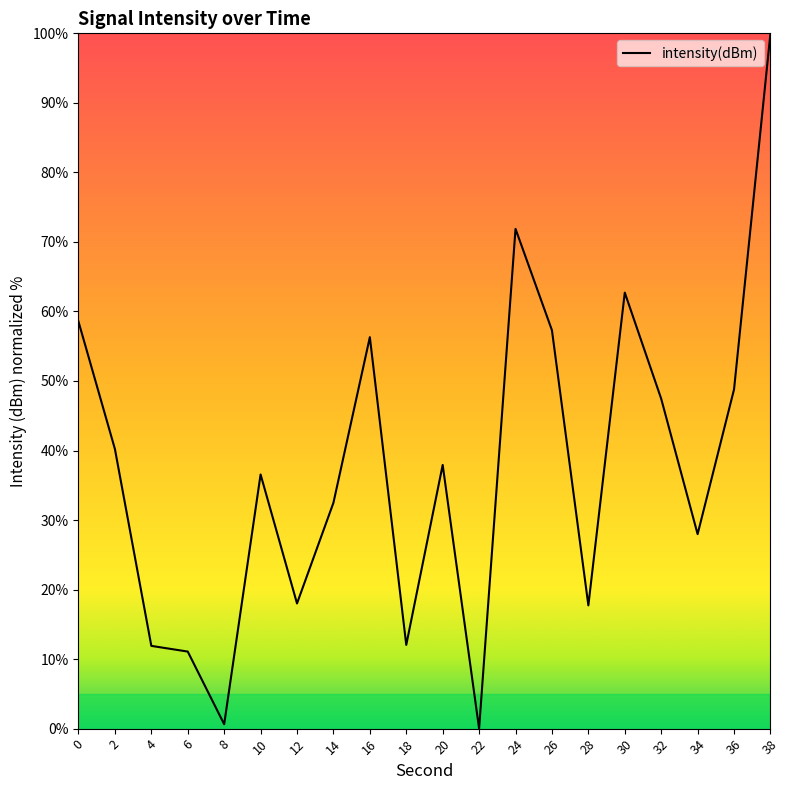

Count the number of categories in the chart.

20